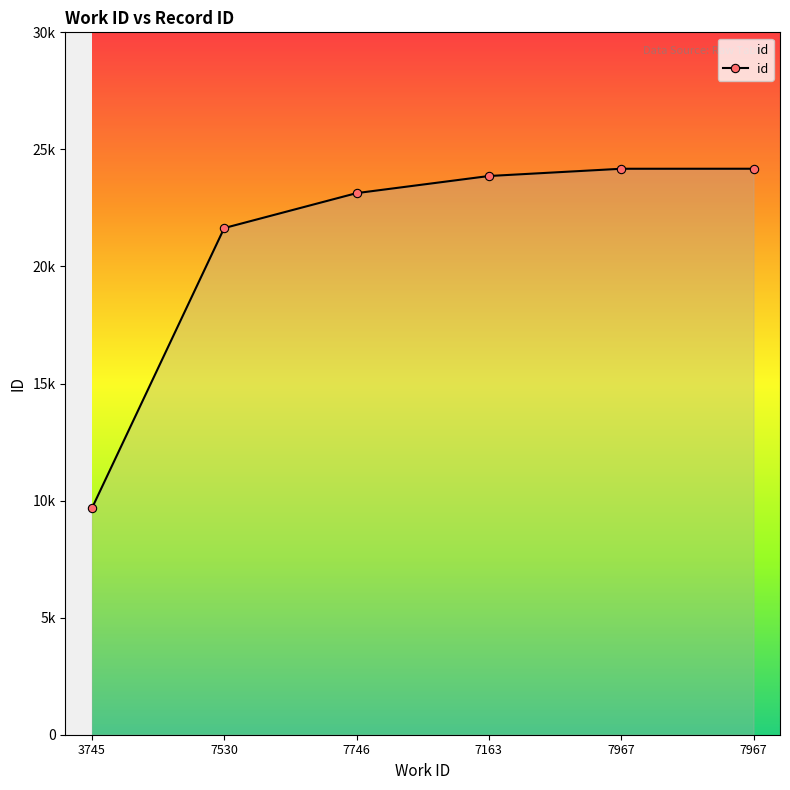

True or false: there are more than 1 points higher than both neighbors.

False